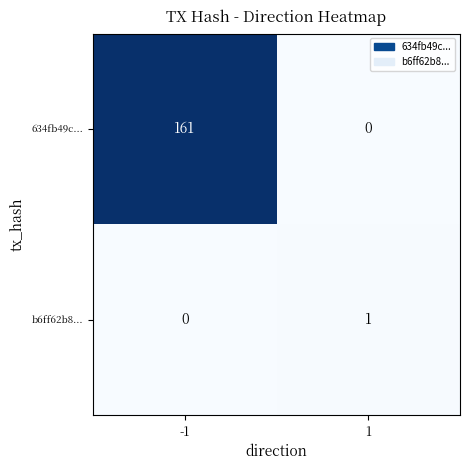

Reading left to right, extract all data points from this chart.

634fb49c...: 161	0
b6ff62b8...: 0	1